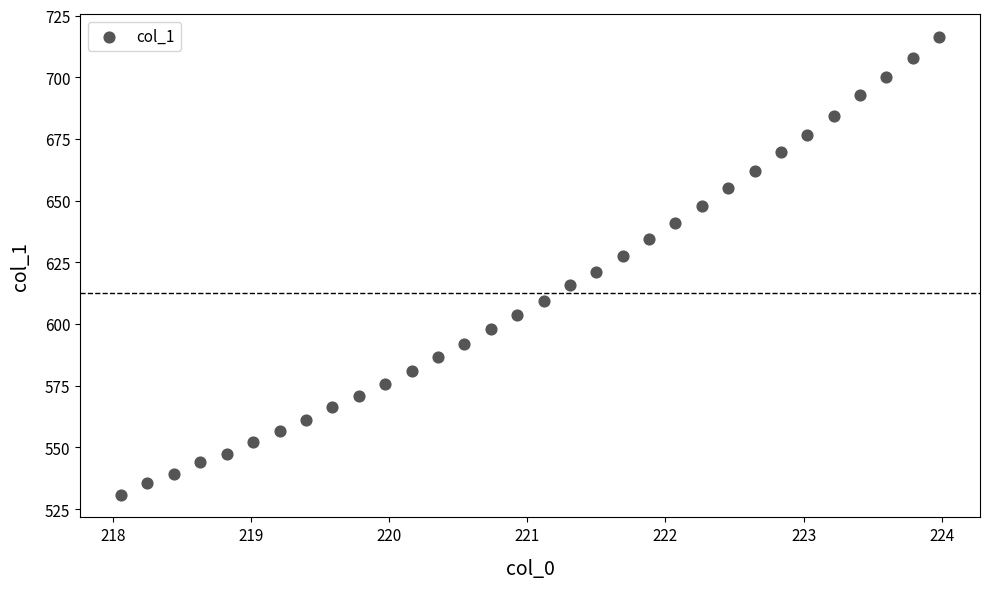

What is the range of X values (max minus min)?

5.9